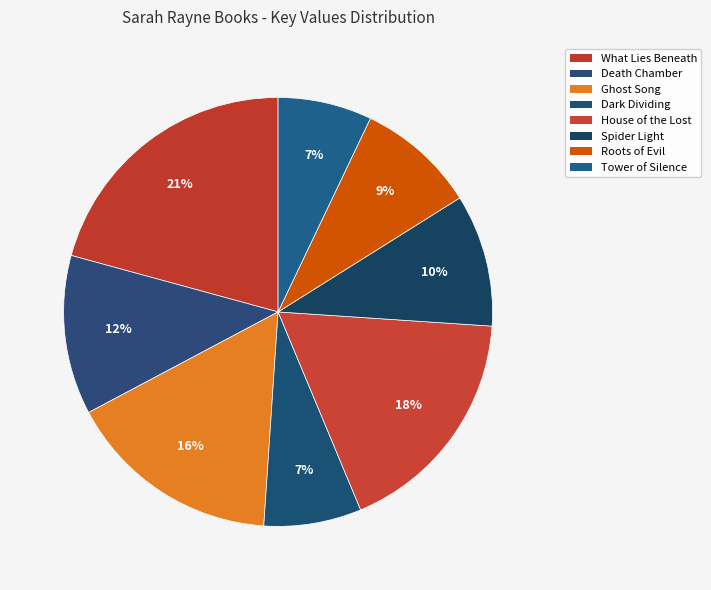

Does Ghost Song represent more than half of the total?

No